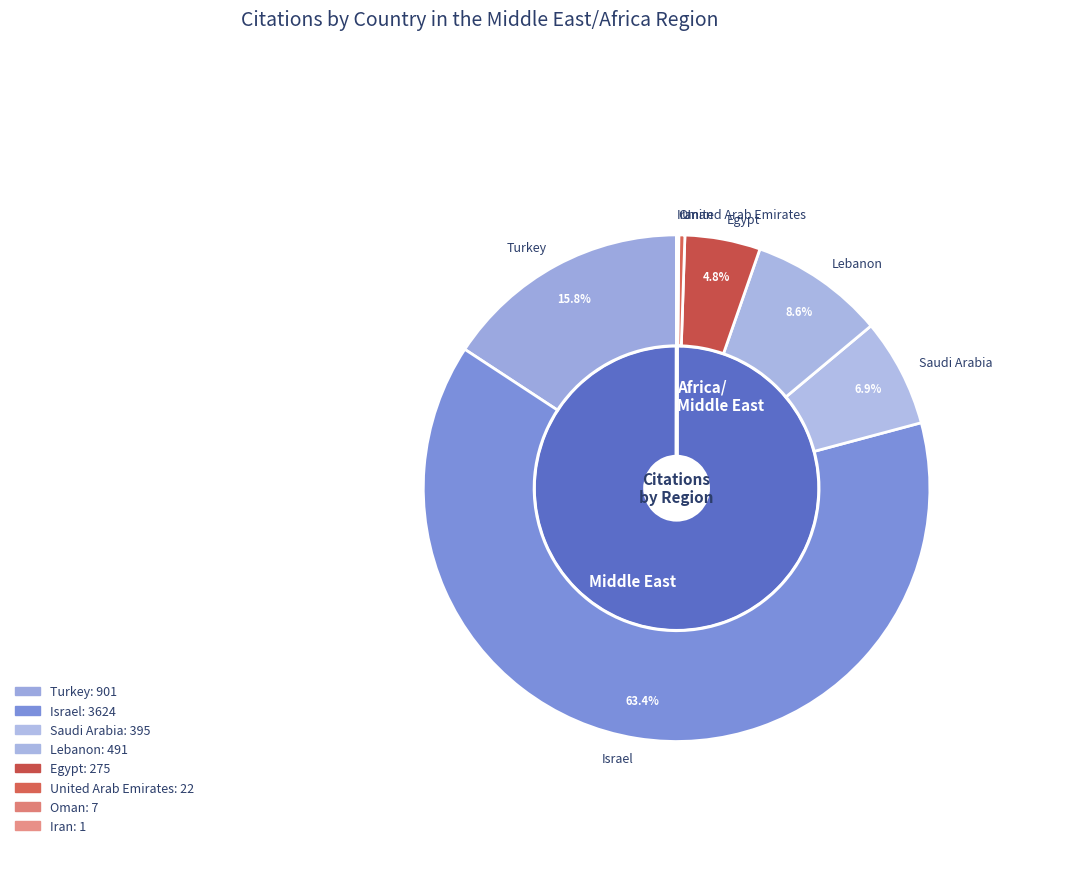

Approximately how many times larger is the value at Turkey compared to Israel?

0.2